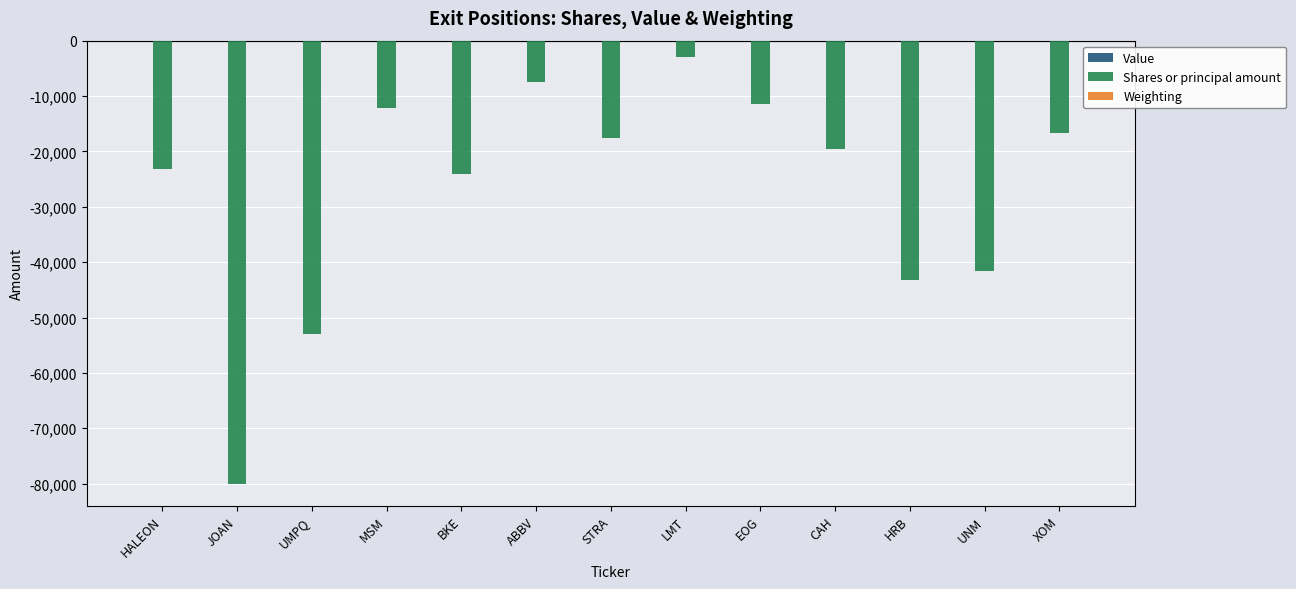

What is the sum of all Shares or principal amount values?

-352760.0